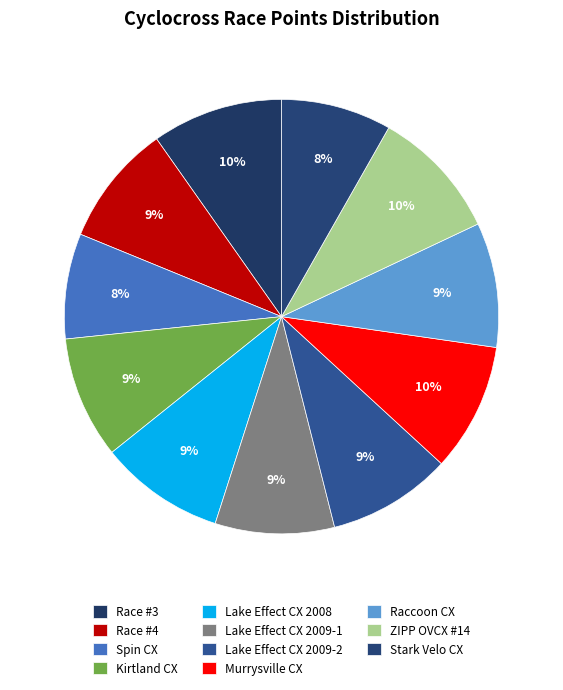

How many slices are in this pie chart?

11